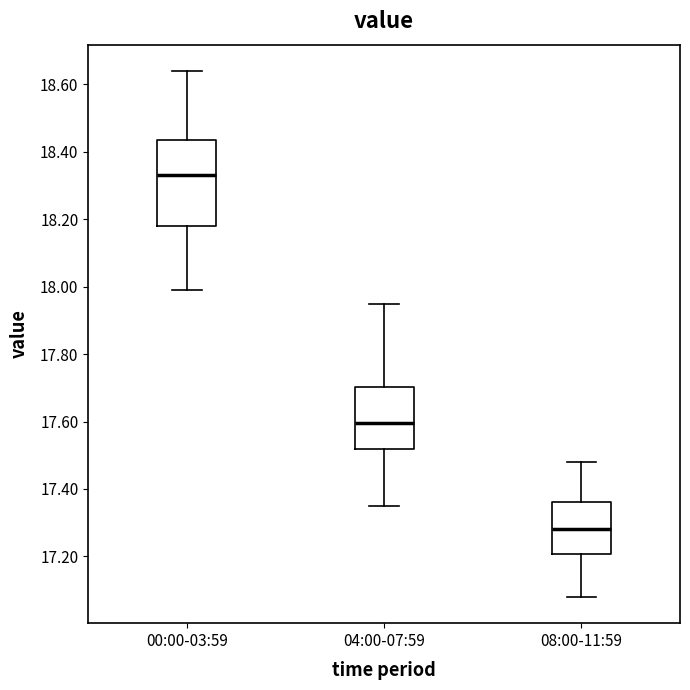

Which box has the lowest median line?

08:00-11:59